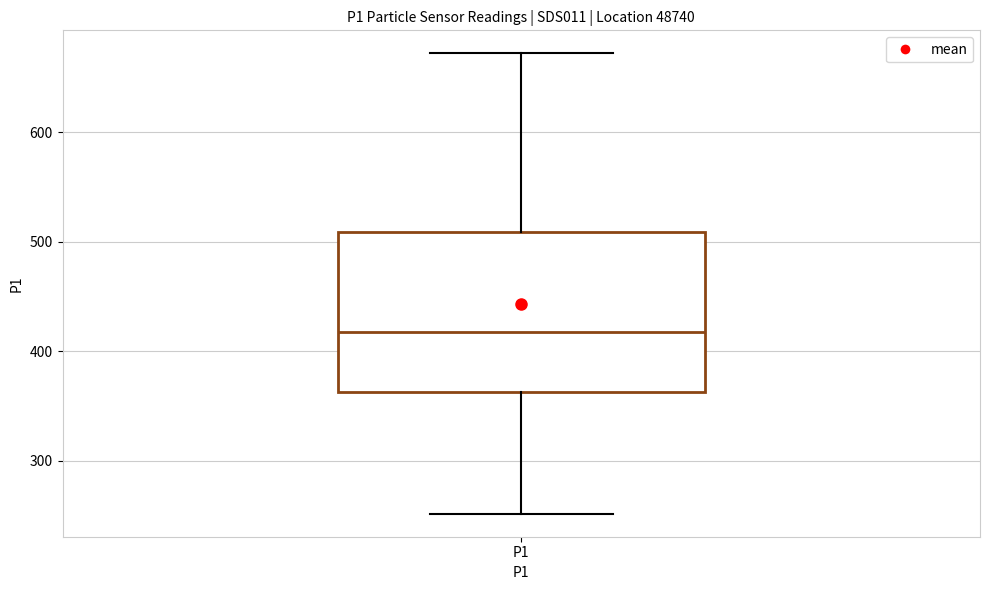

Where does the upper whisker of the box for P1 end on the y-axis? The values are not printed on the chart, so give them approximately, as read against the axis.

670